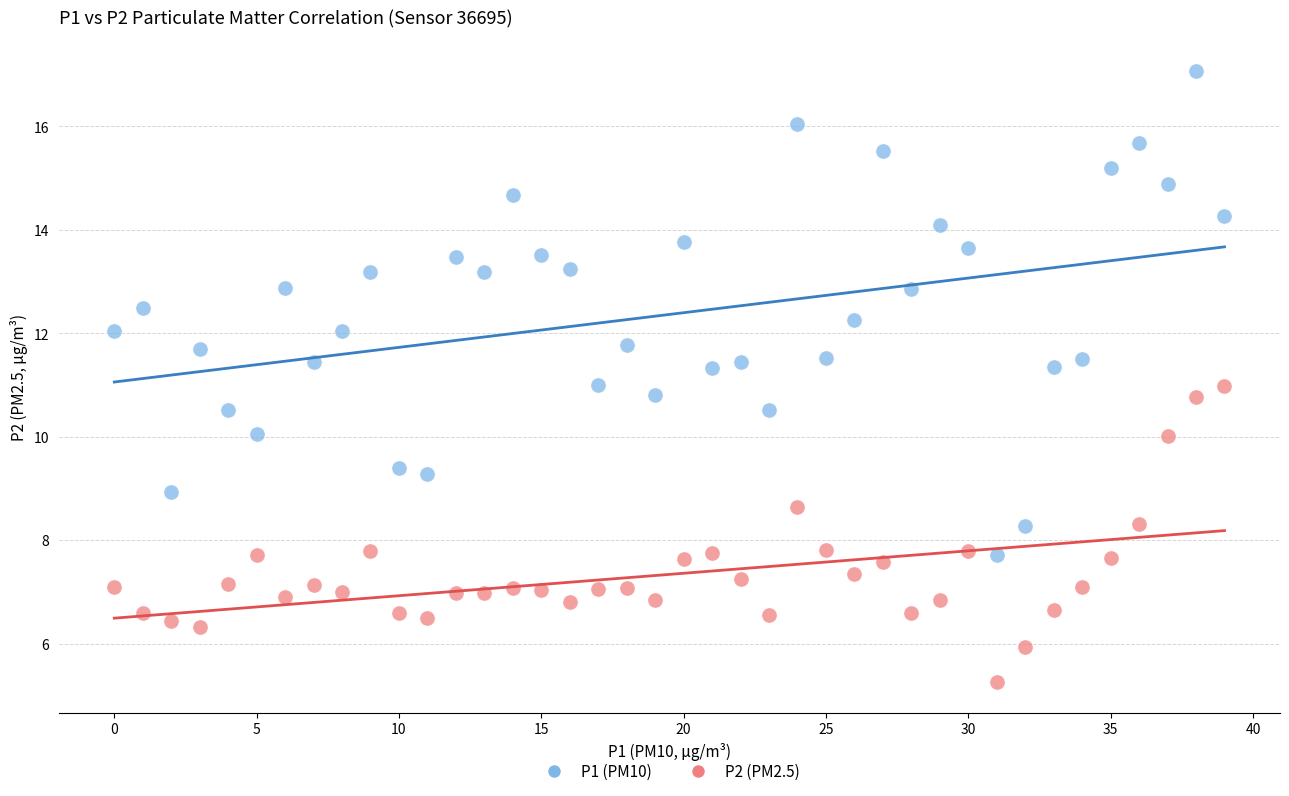

Across all data points, what is the range of Y values (max minus min)?

11.8